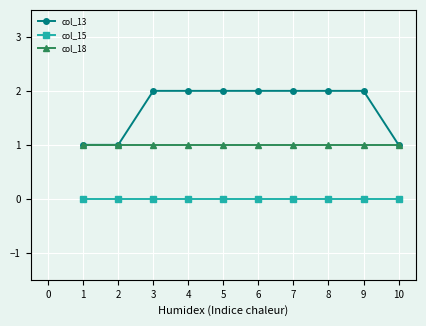

What is the value of the col_13 point at the 10th from the left?

1